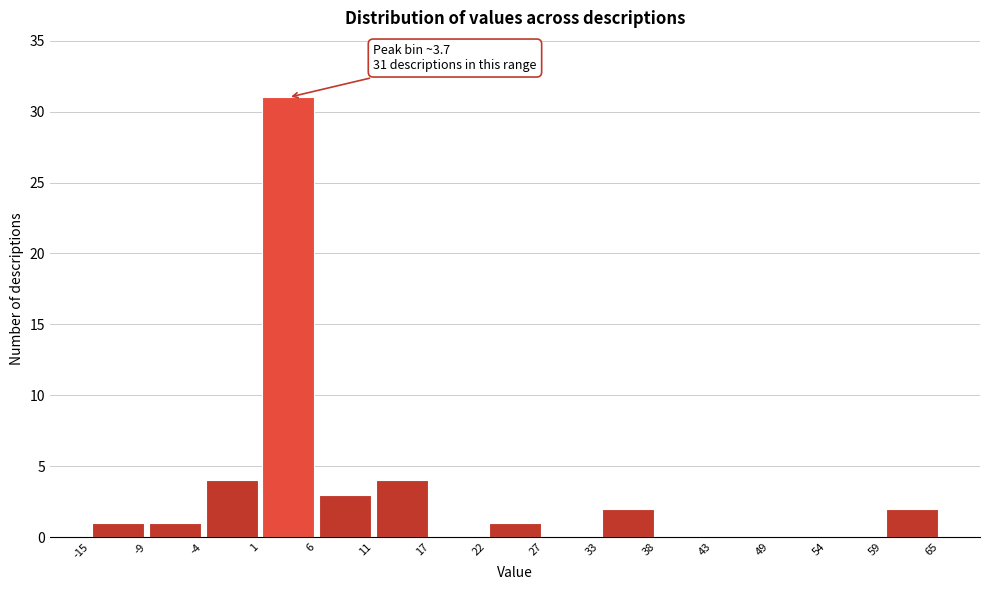

Over which range of the x-axis is the bar tallest?

1 to 6